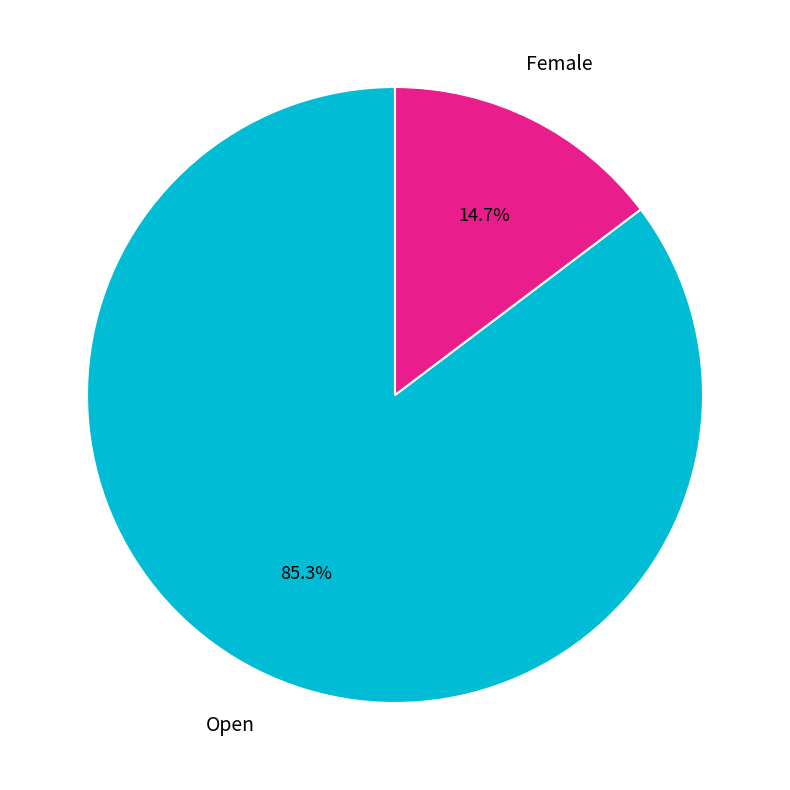

What is the ratio of the value at Open to the value at Female?

5.8